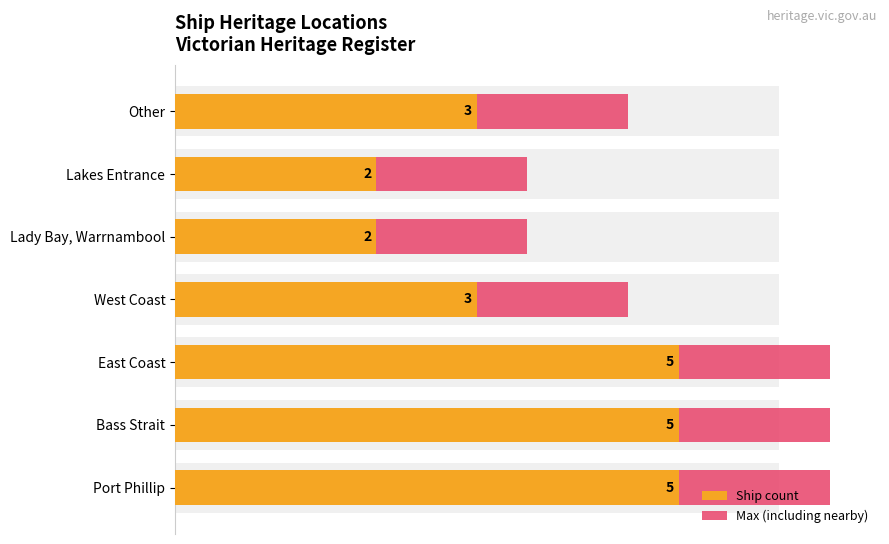

What is the highest value of the Max (including nearby) series?

6.5